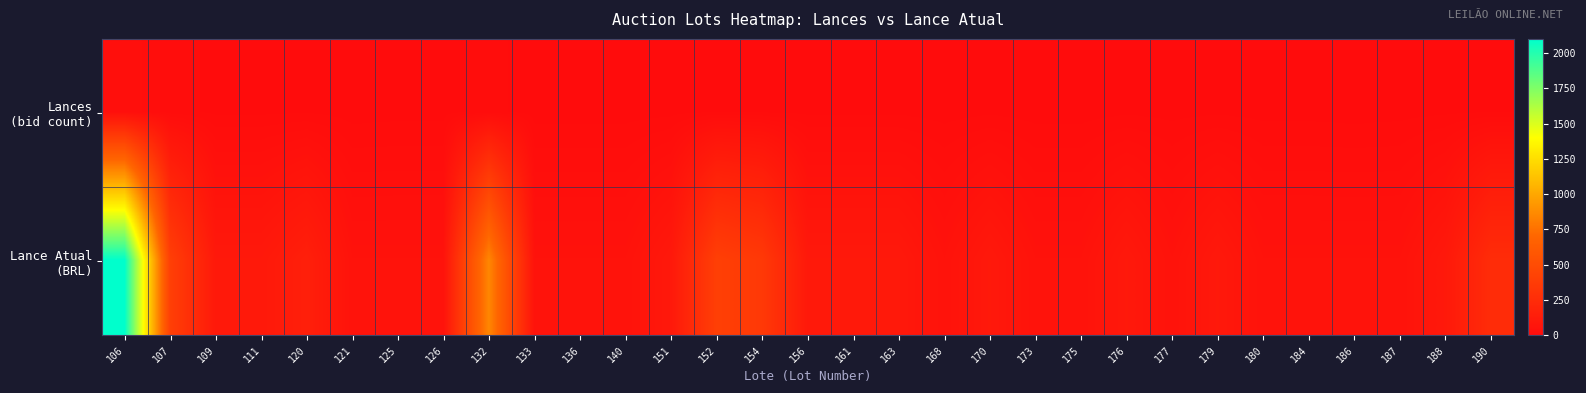

Which series has the largest total across all categories?

Lance Atual (BRL)